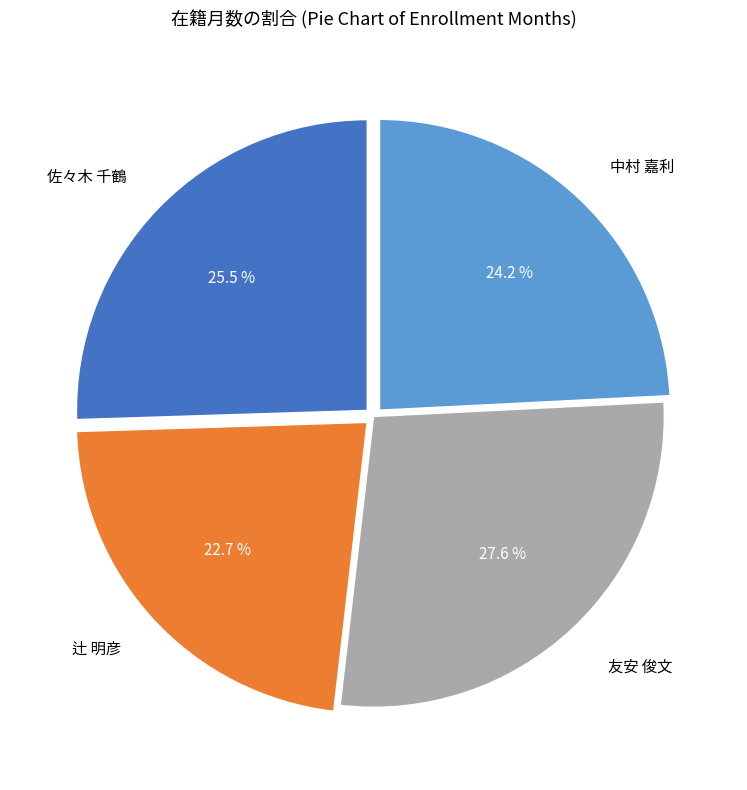

Which slice is the smallest?

辻 明彦